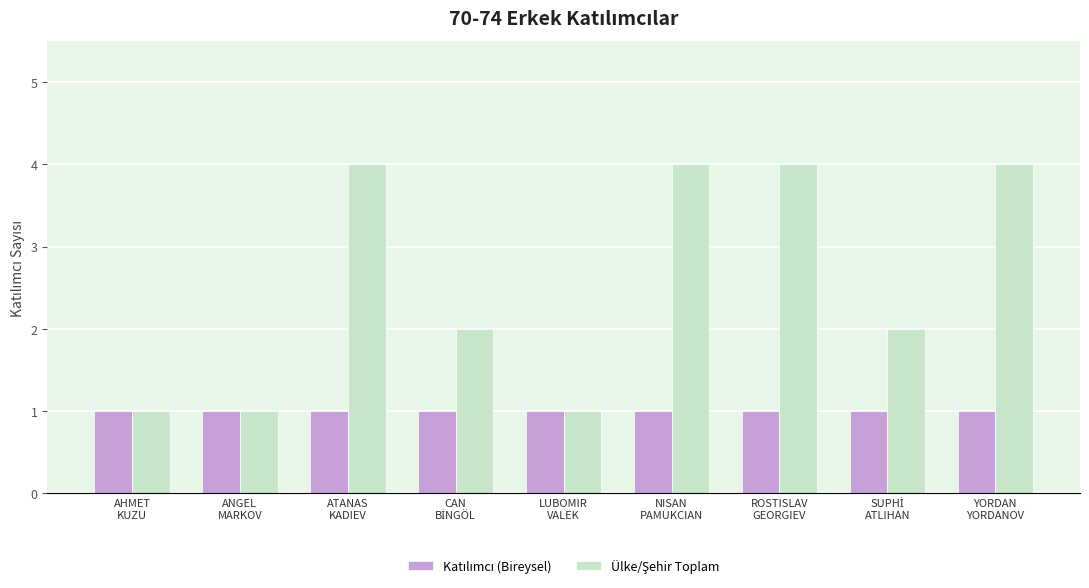

What is the greatest value displayed?

4